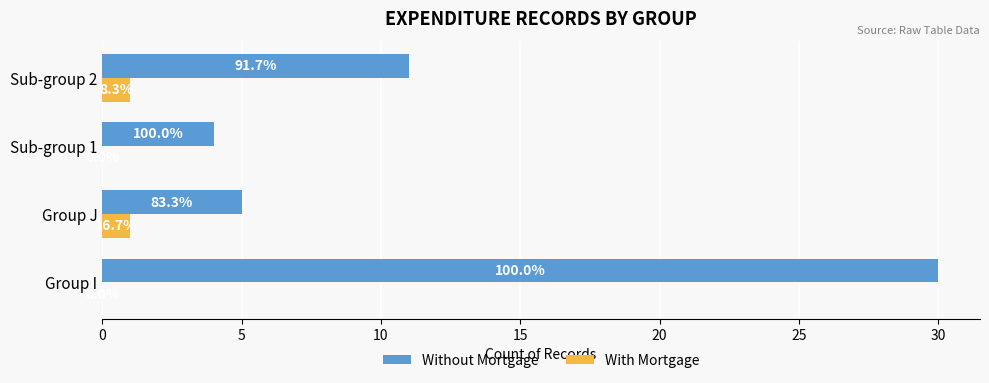

Which series has the largest range (max minus min)?

Without Mortgage